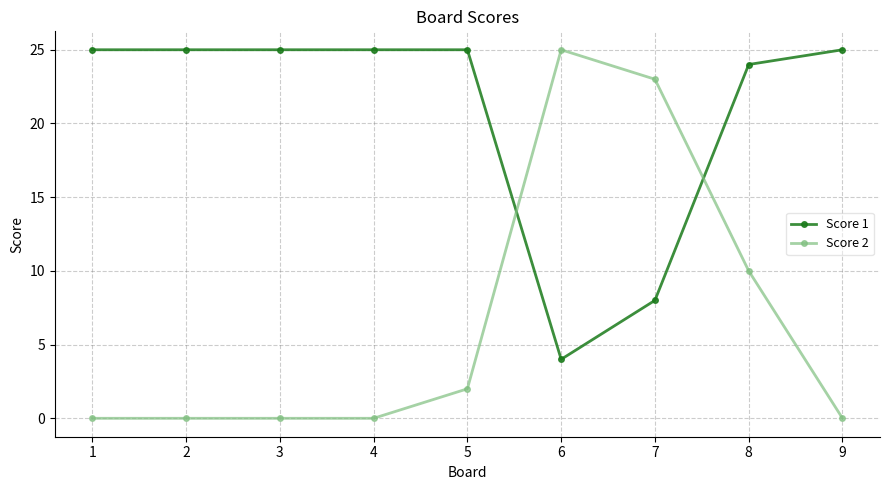

What is the sum of all Score 1 values?

186